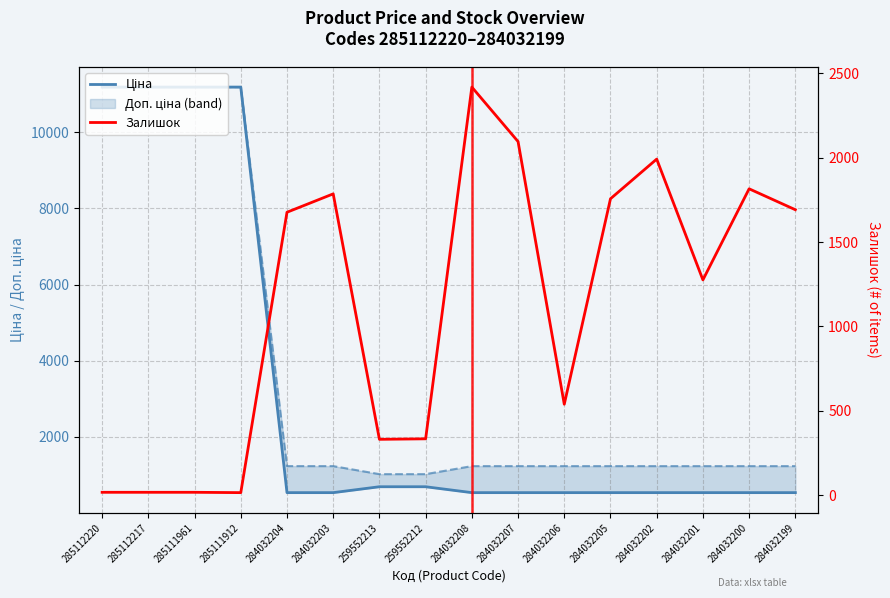

What is the difference between the Ціна values at 284032202 and 285112220?

10649.2